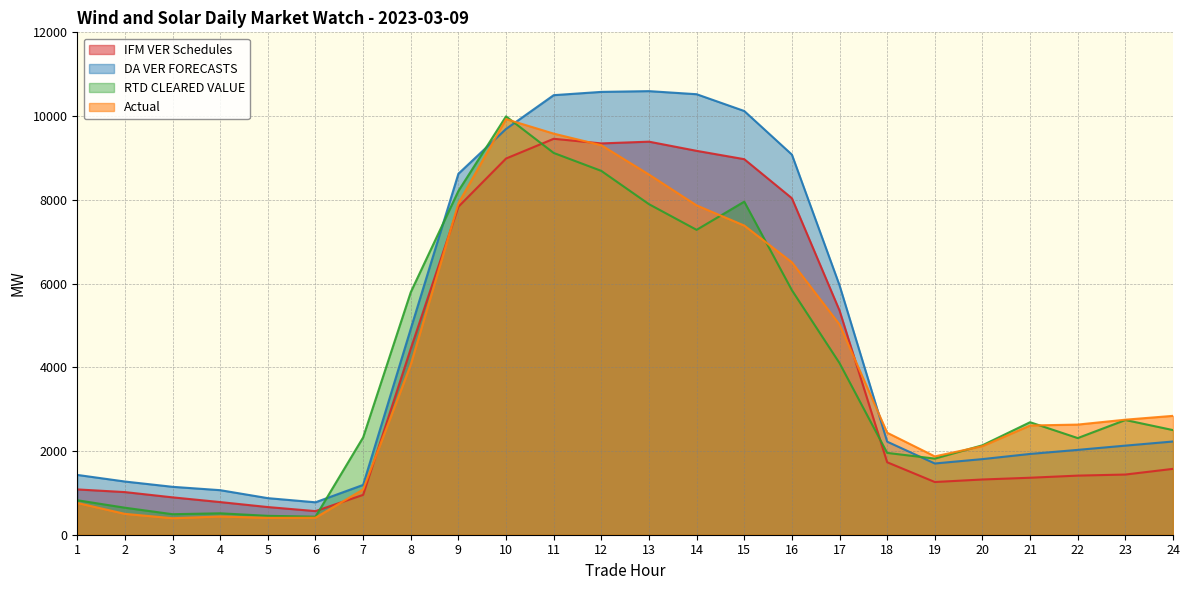

What are all the series names shown in the legend?

IFM VER Schedules, DA VER FORECASTS, RTD CLEARED VALUE, Actual